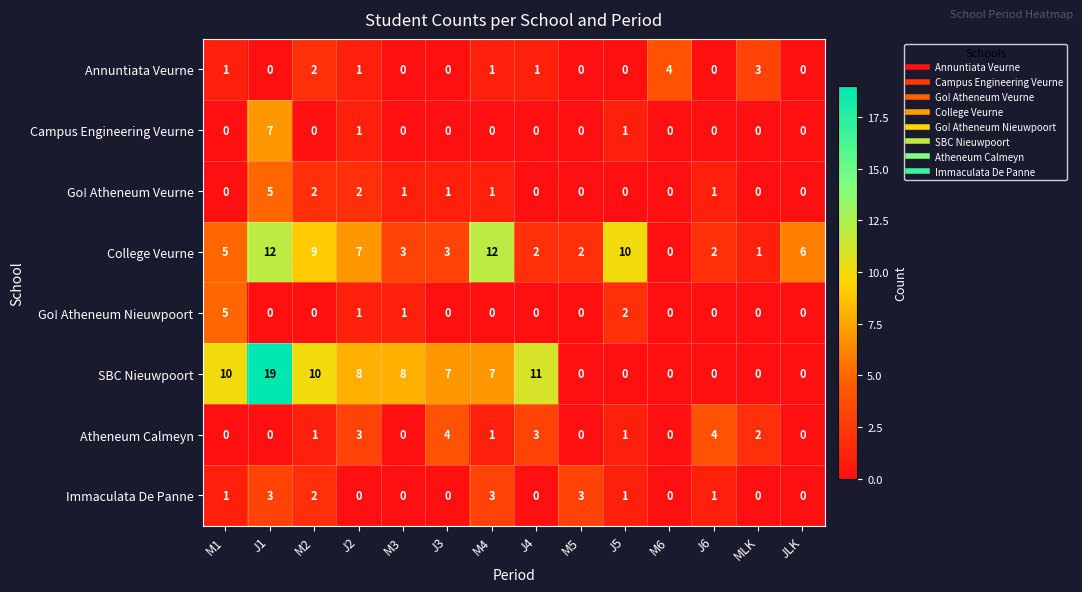

True or false: Campus Engineering Veurne has a value of 0 at J4.

True